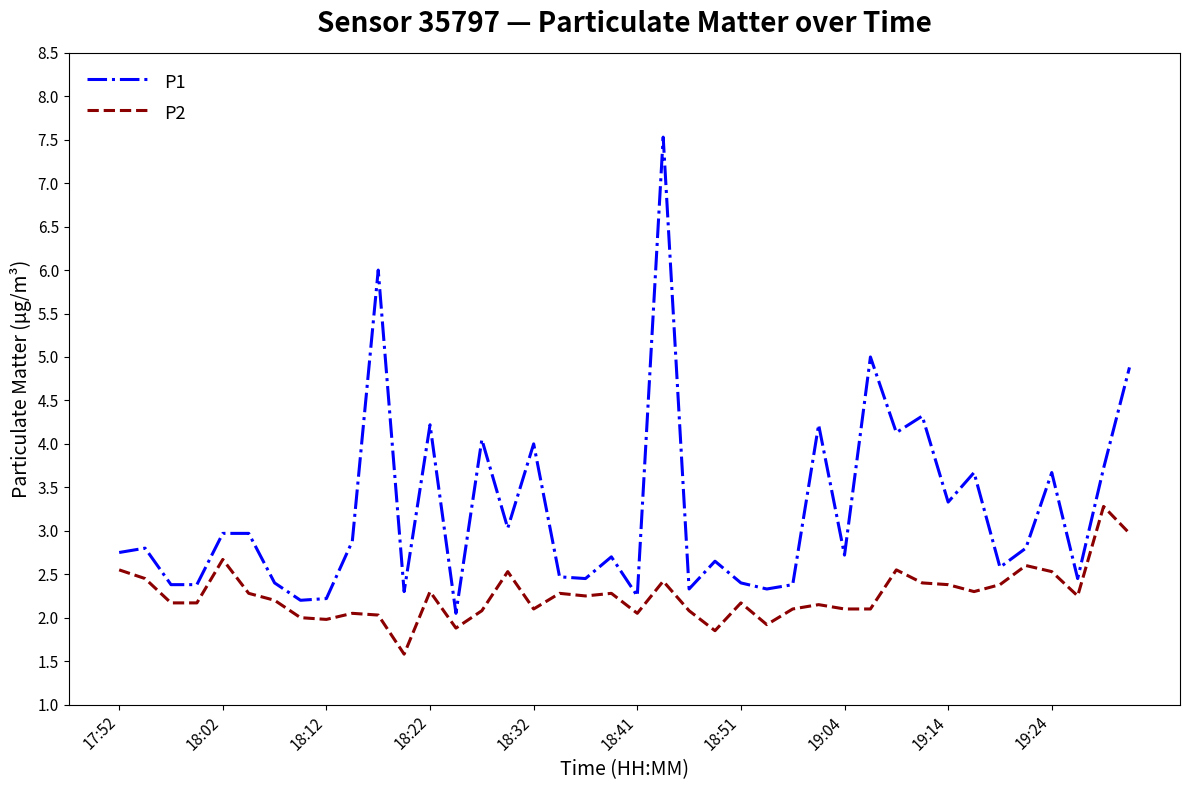

List the series in order of their peak value, highest first.

P1, P2